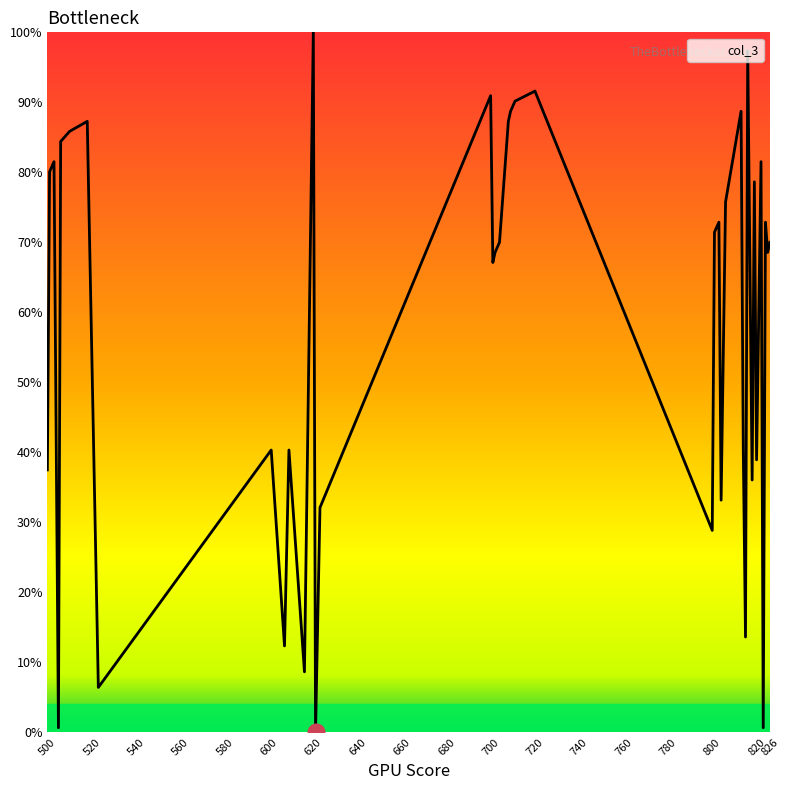

What is the maximum value shown in the chart?

100.0